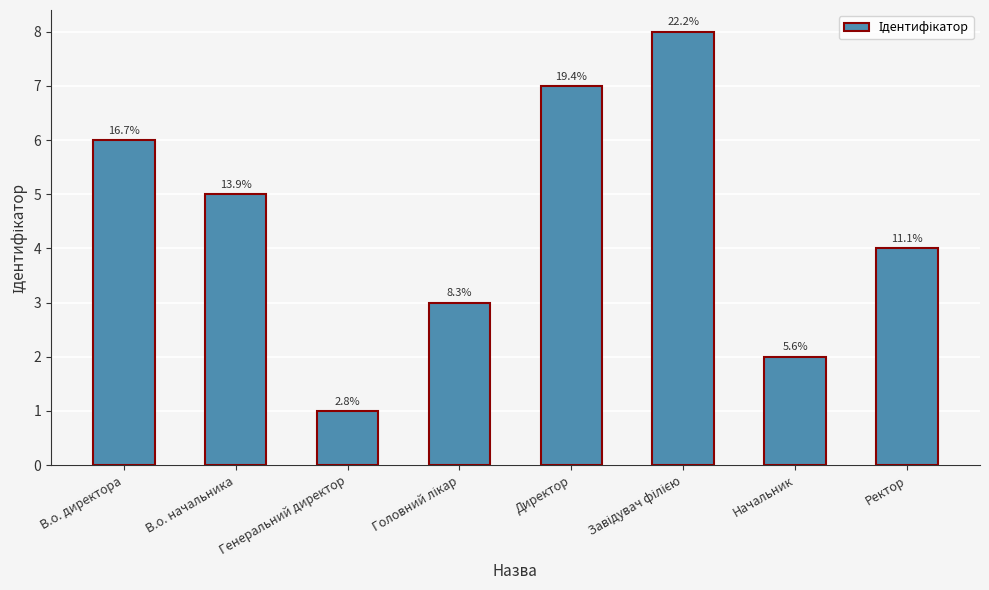

How many bars are there in total?

8